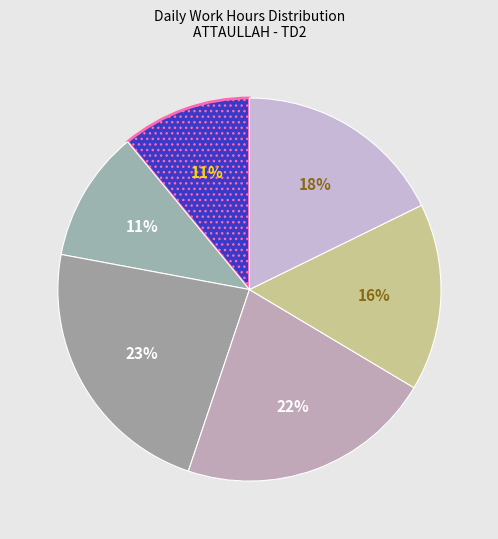

Count the number of slices in the pie.

6